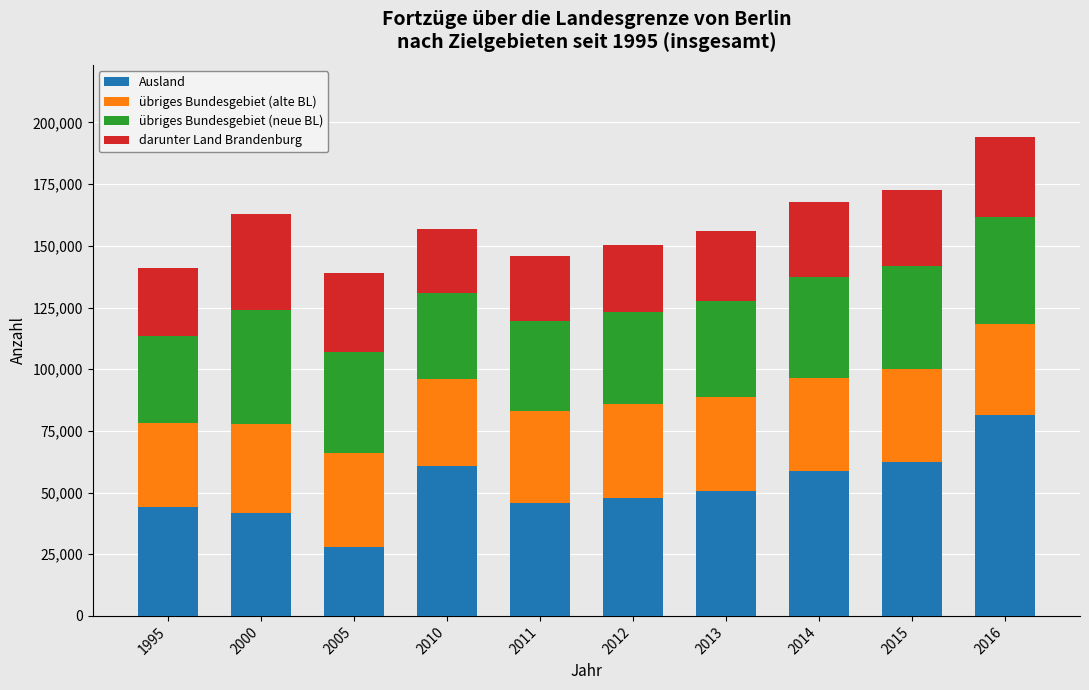

What is the sum of all Ausland values?

521442